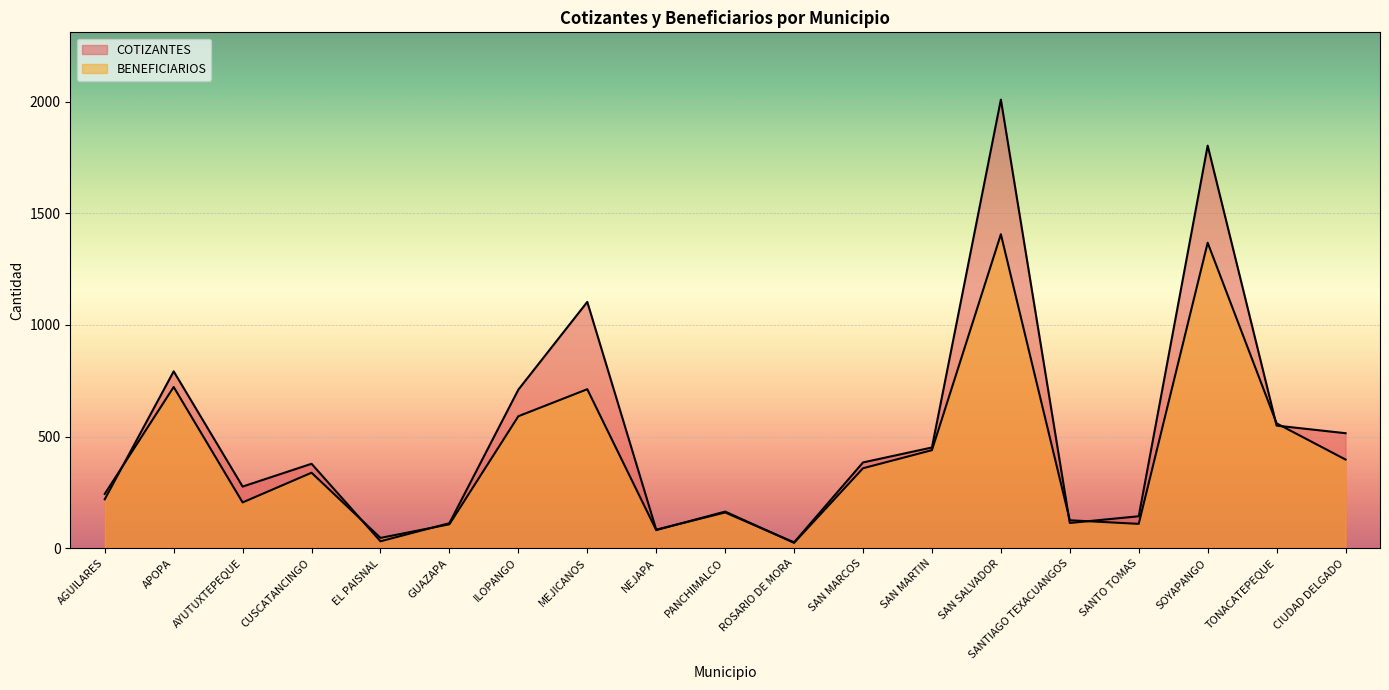

What is the difference between the highest and lowest values at SAN MARTIN?

12